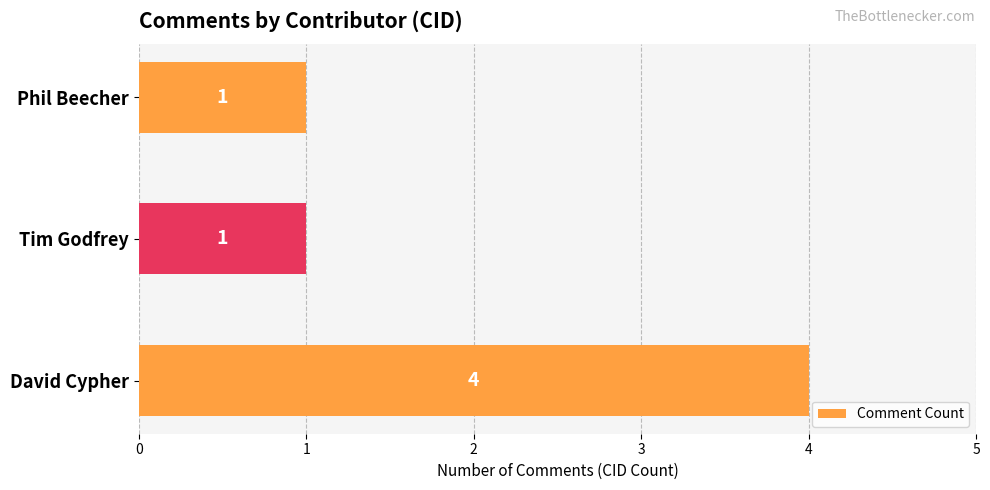

What is the change in value from David Cypher to Phil Beecher?

-3